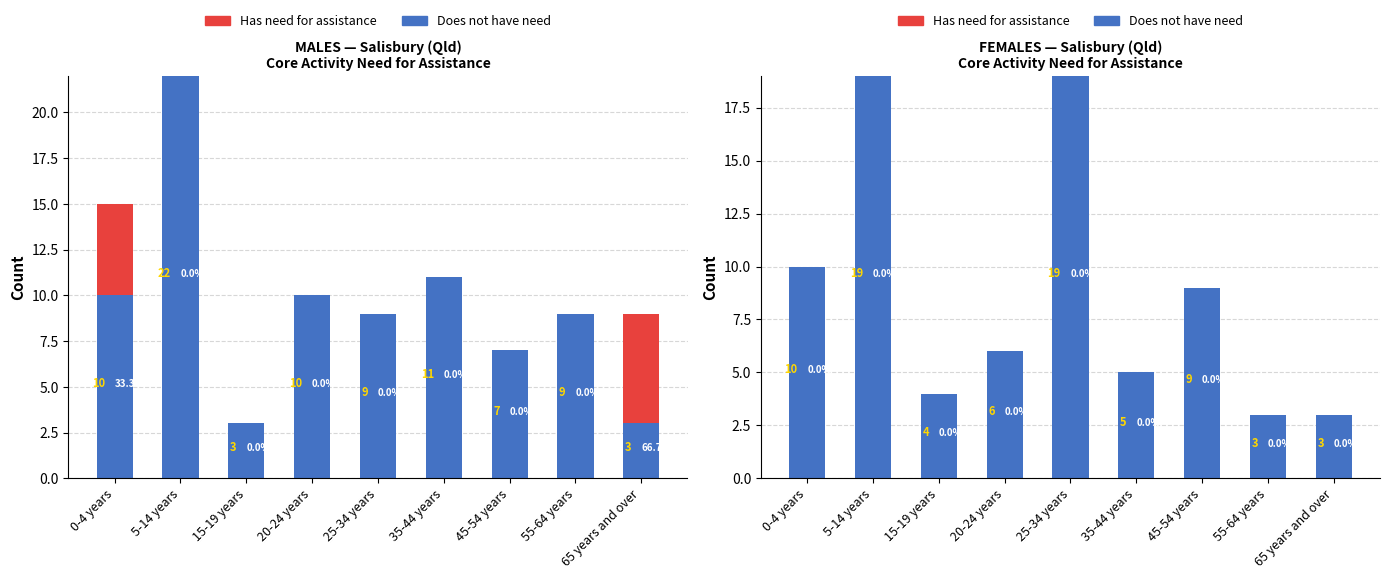

What is the value of the Does not have need bar at the 4th from the left?

6